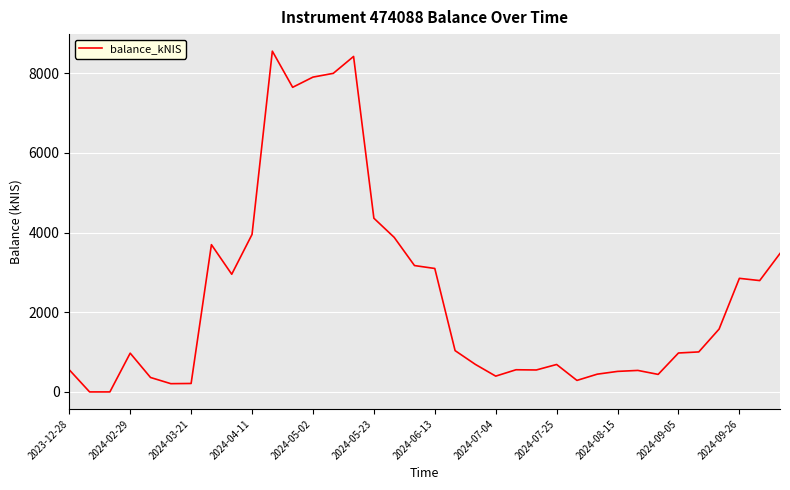

What is the difference between the maximum and minimum values?

8554.1